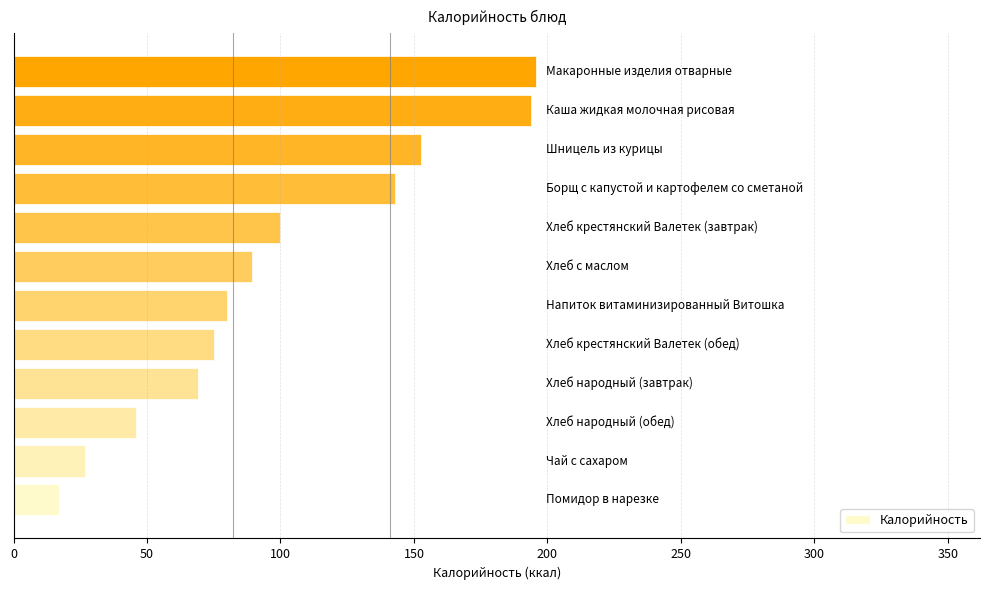

What is the greatest value displayed?

195.7